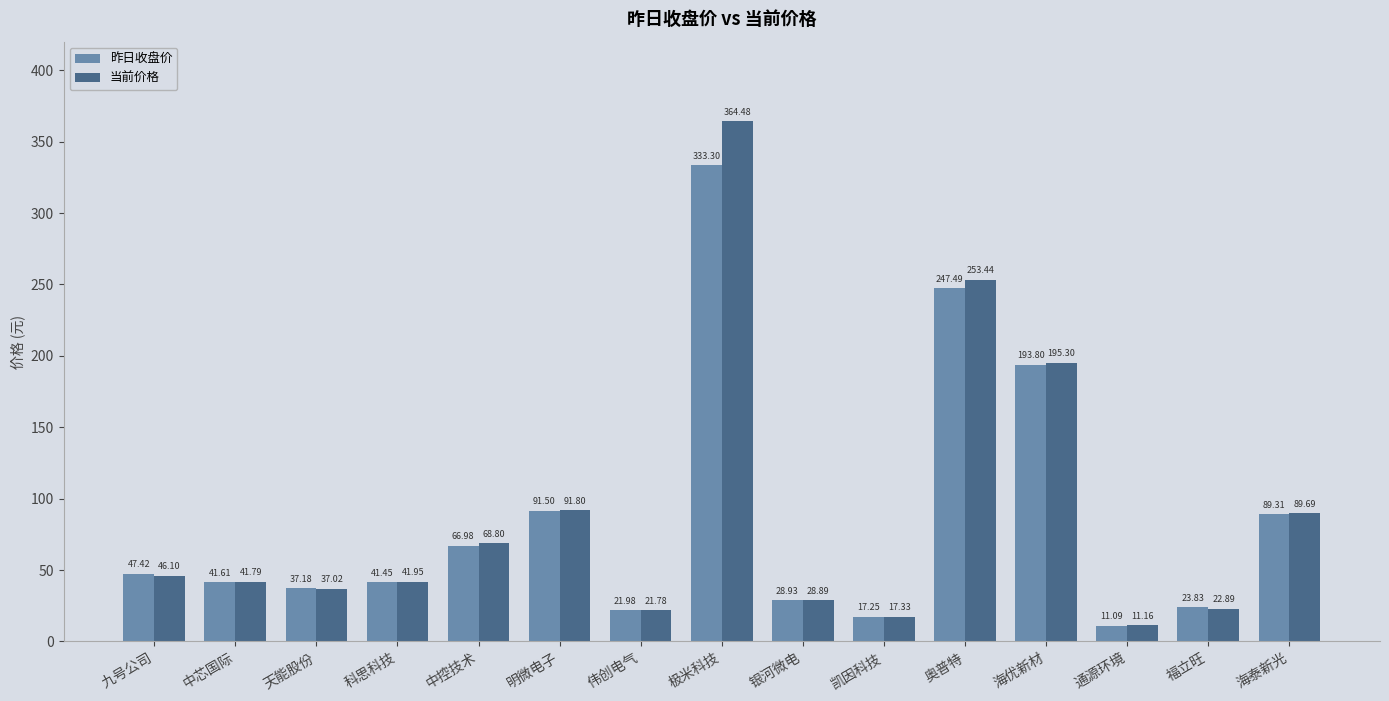

Is the value of 当前价格 at 中控技术 greater than the value of 昨日收盘价 at 极米科技?

No